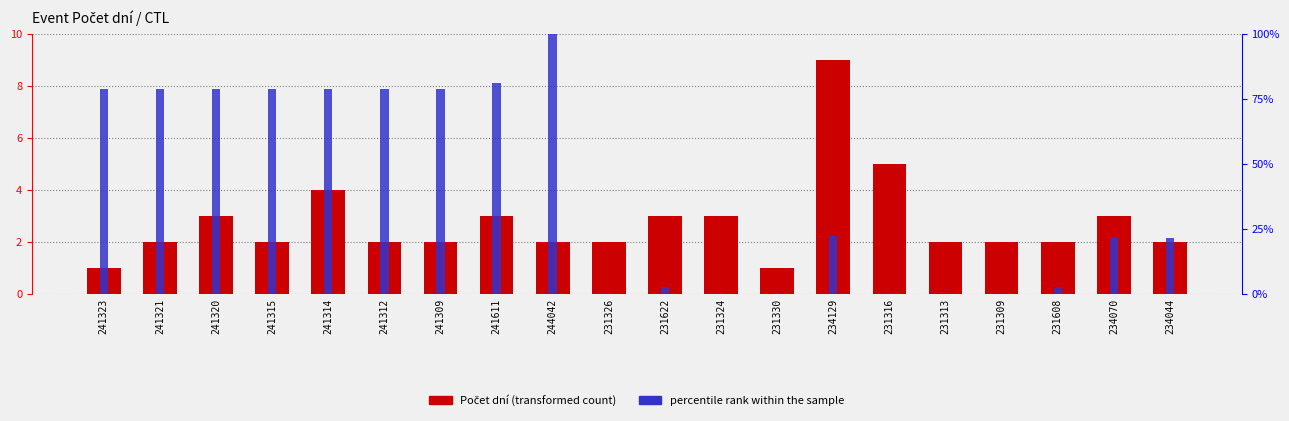

What is the difference between the highest and lowest values at 231330?

0.8